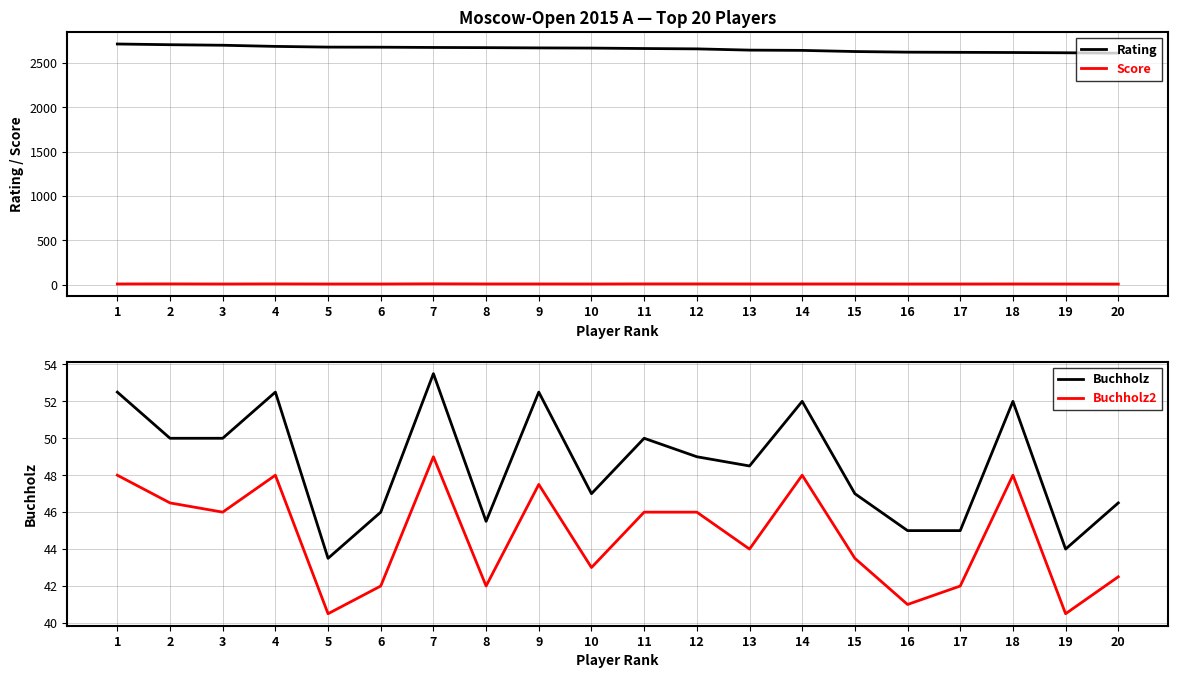

True or false: Buchholz2 and Score cross at least once.

False